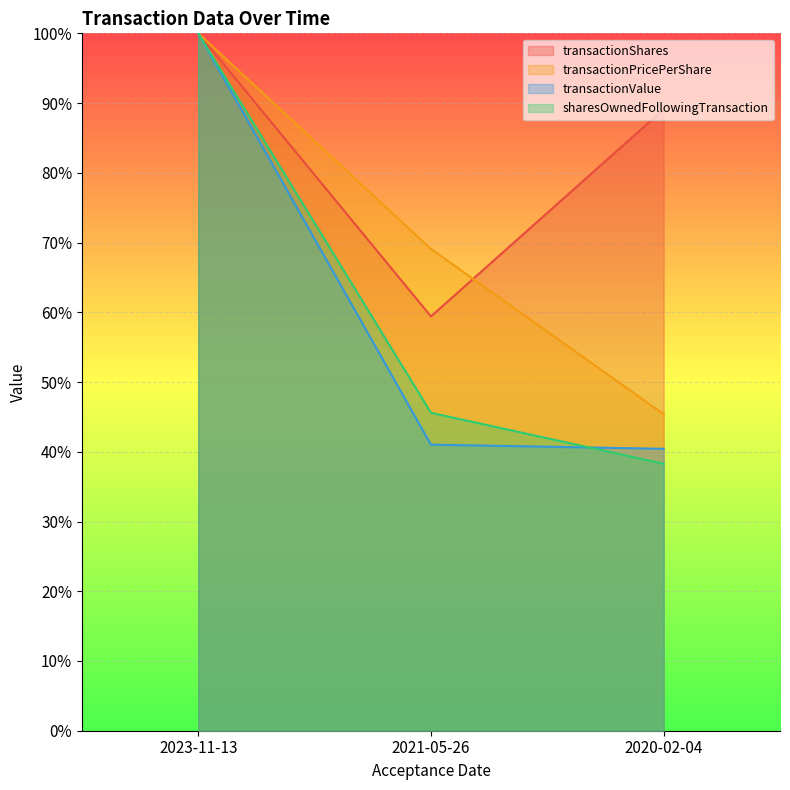

At which label does transactionShares reach its minimum?

2021-05-26